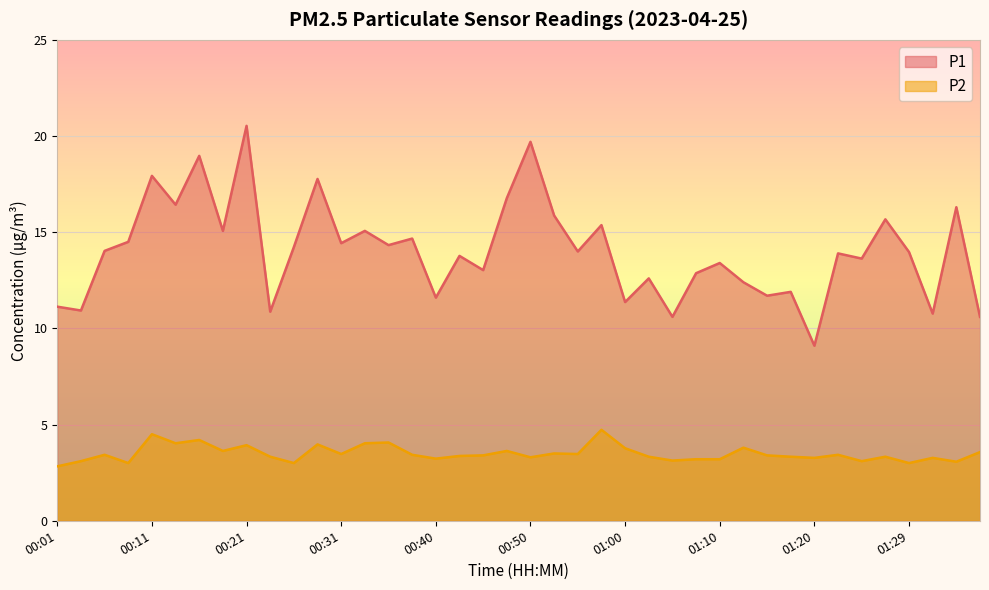

Where does the P2 series first go above 3?

00:04